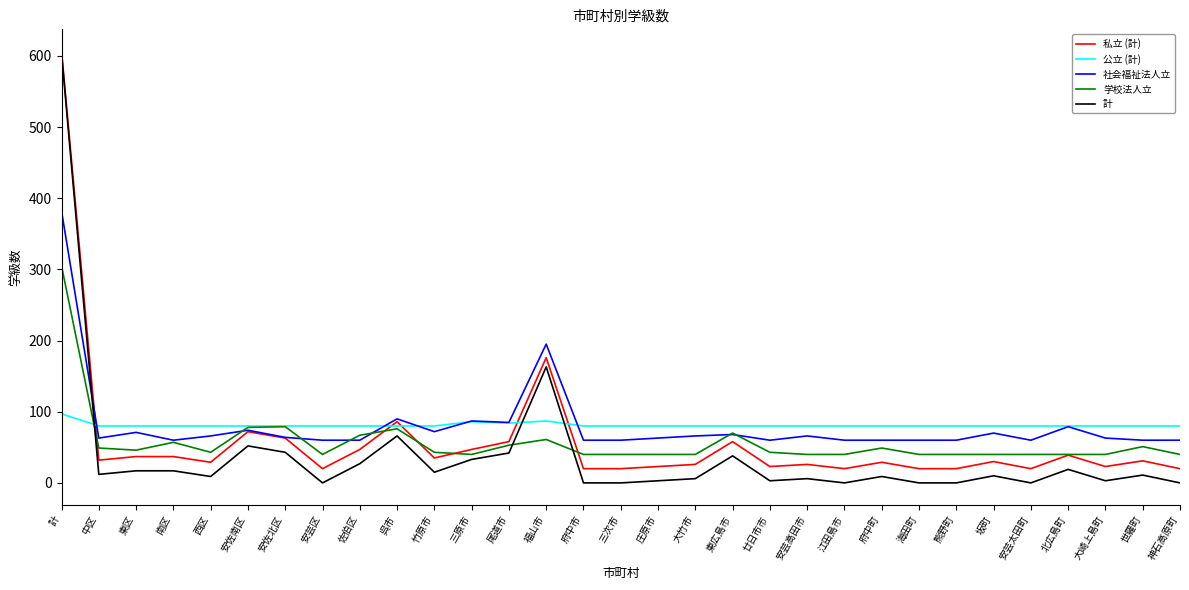

What is the difference between the highest and lowest values at 尾道市?

43